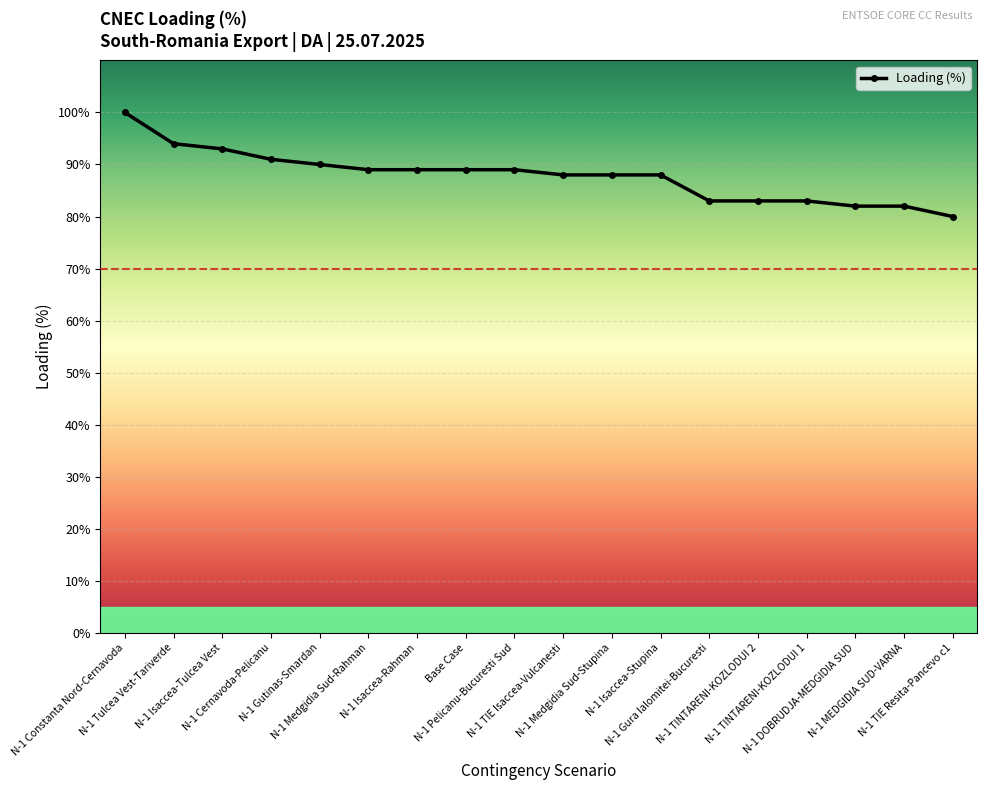

What is the minimum value shown in the chart?

80